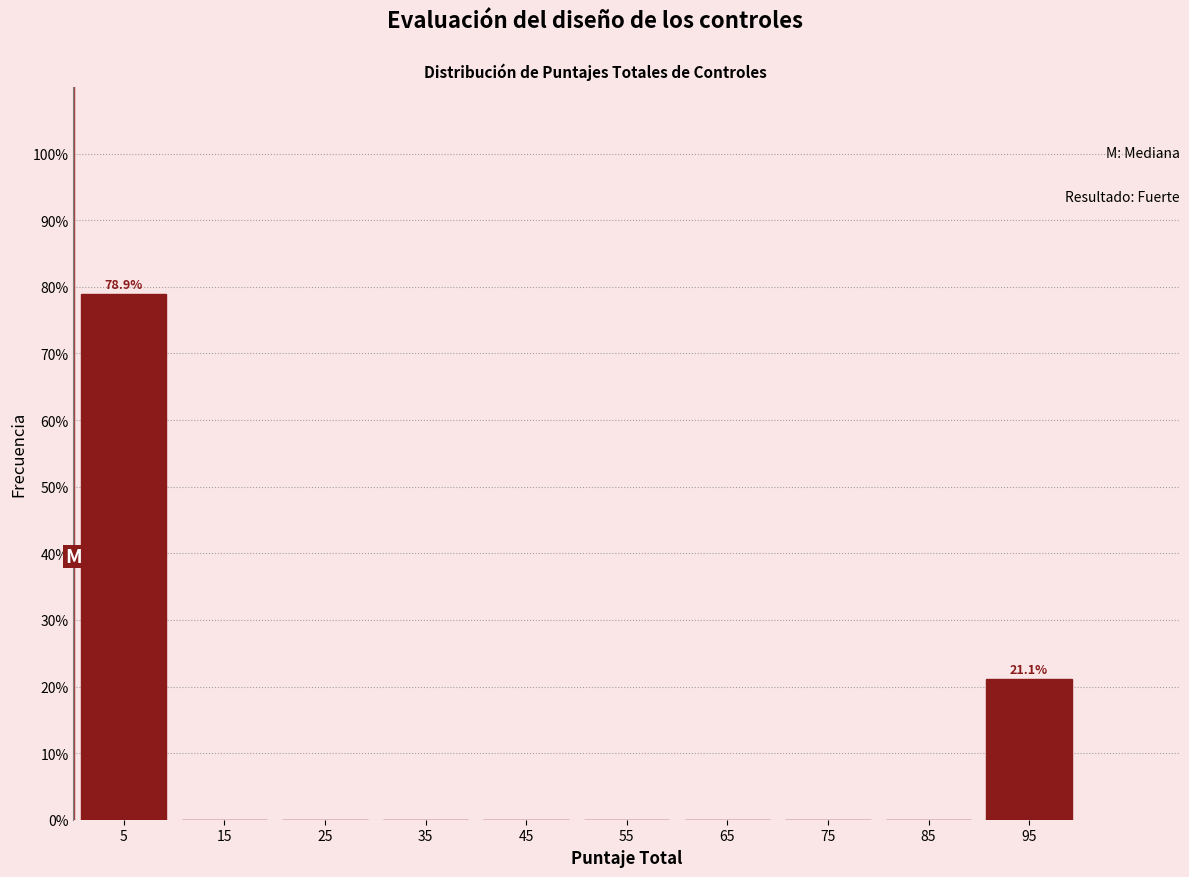

Over which range of the x-axis is the bar tallest?

0 to 10